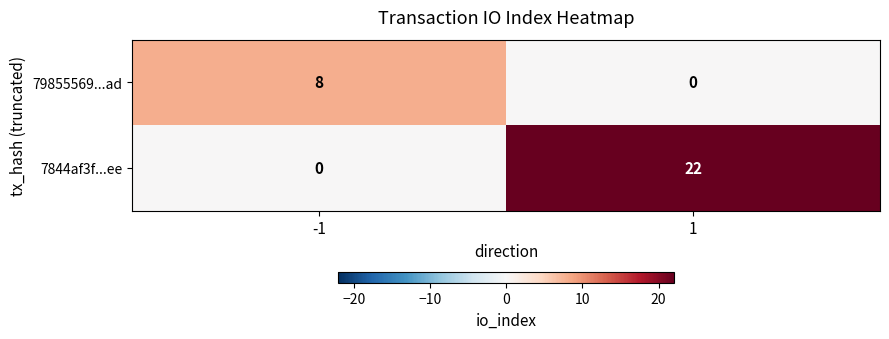

What is the total value across all series at 1?

22